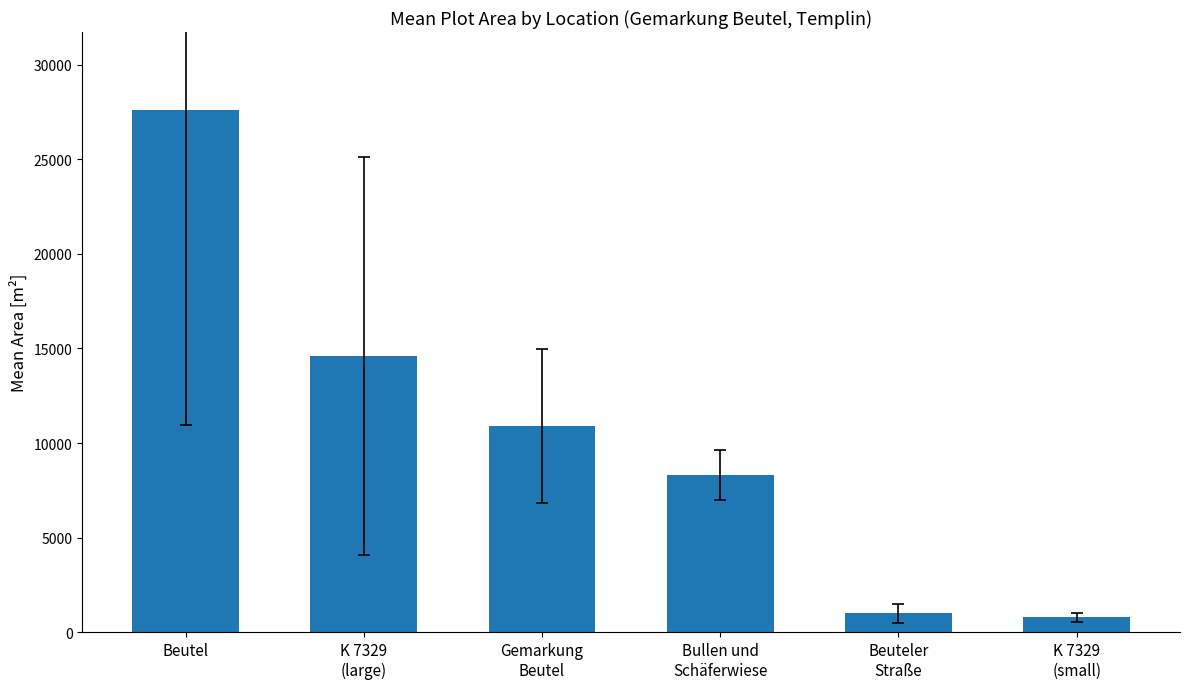

True or false: the data shows 27580.0 at Beutel.

True